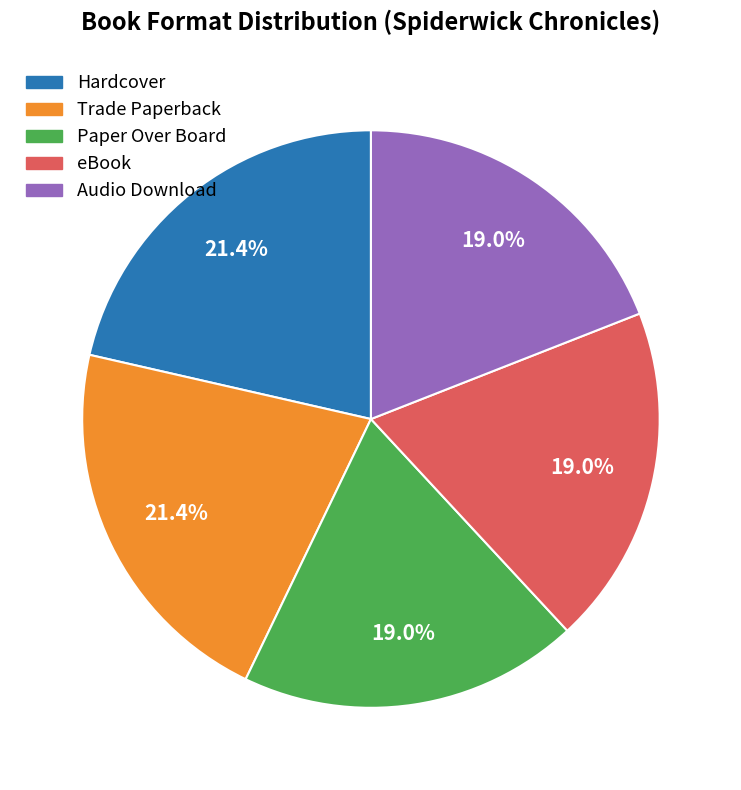

How many slices are in this pie chart?

5